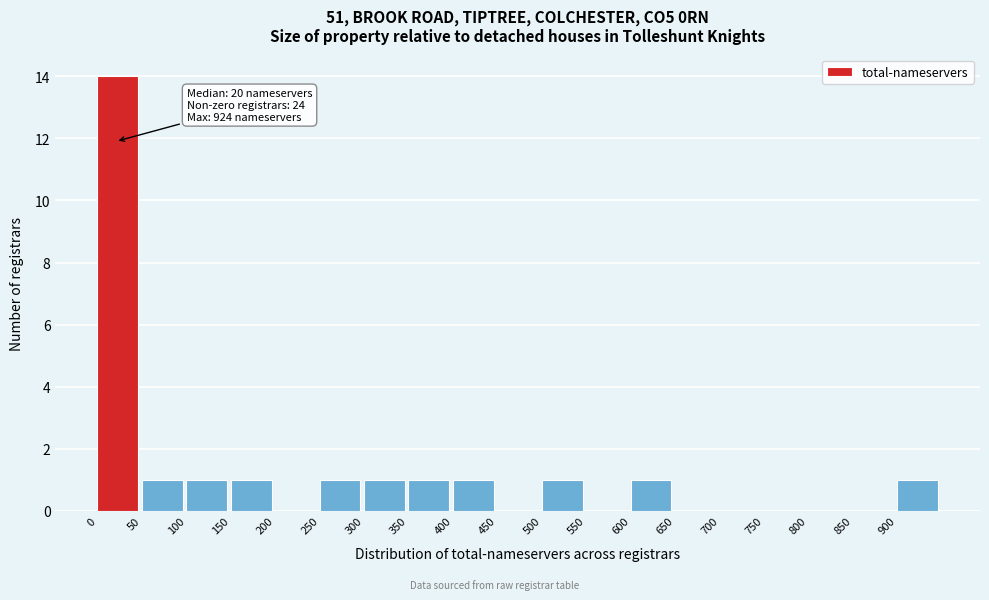

Over which range of the x-axis is the bar tallest?

0 to 50